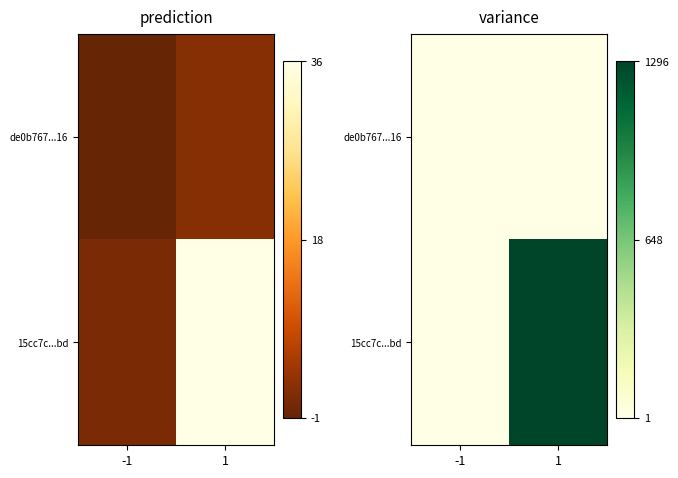

Where is 15cc7c...bd nearest to the value 648?

-1